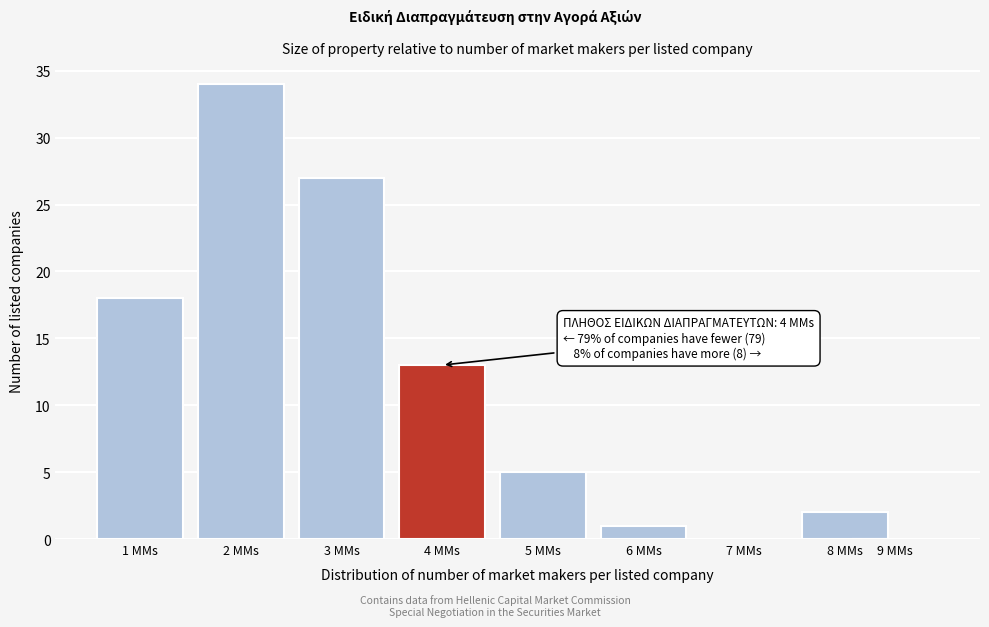

Reading left to right, extract all data points from this chart.

1 MMs=18	2 MMs=34	3 MMs=27	4 MMs=13	5 MMs=5	6 MMs=1	7 MMs=0	8 MMs=2	9 MMs=0